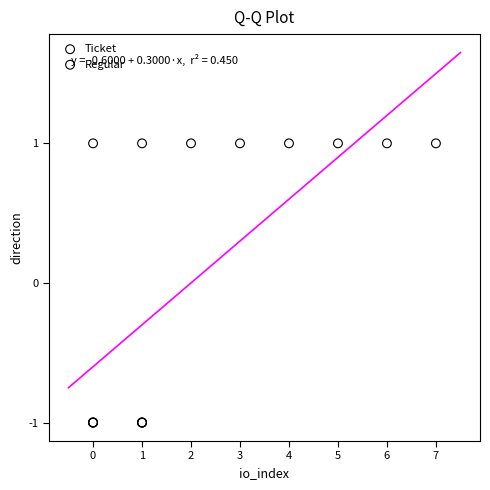

Which series contains the highest Y value?

Regular